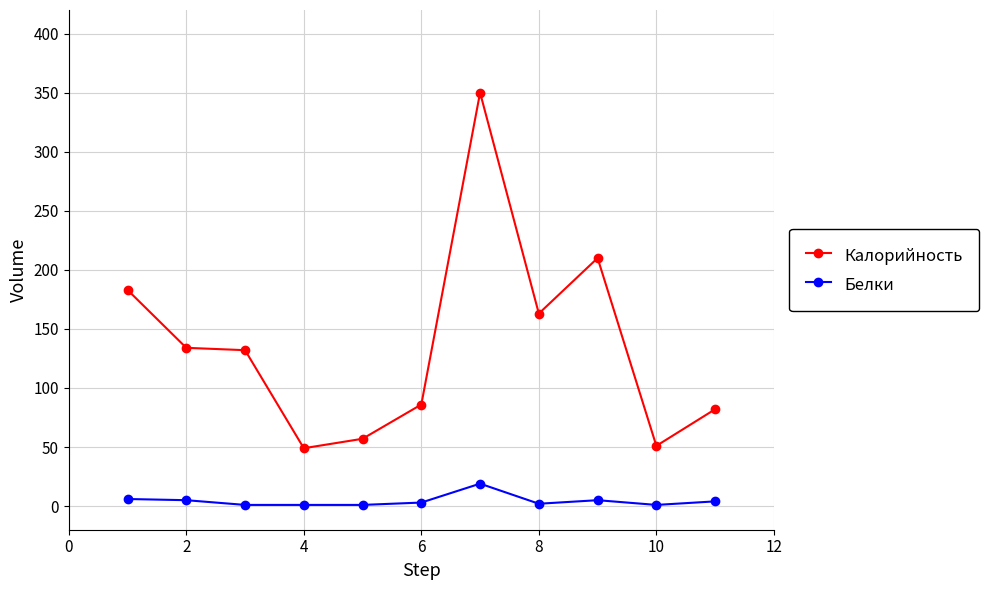

What is the average value of the Белки series?

4